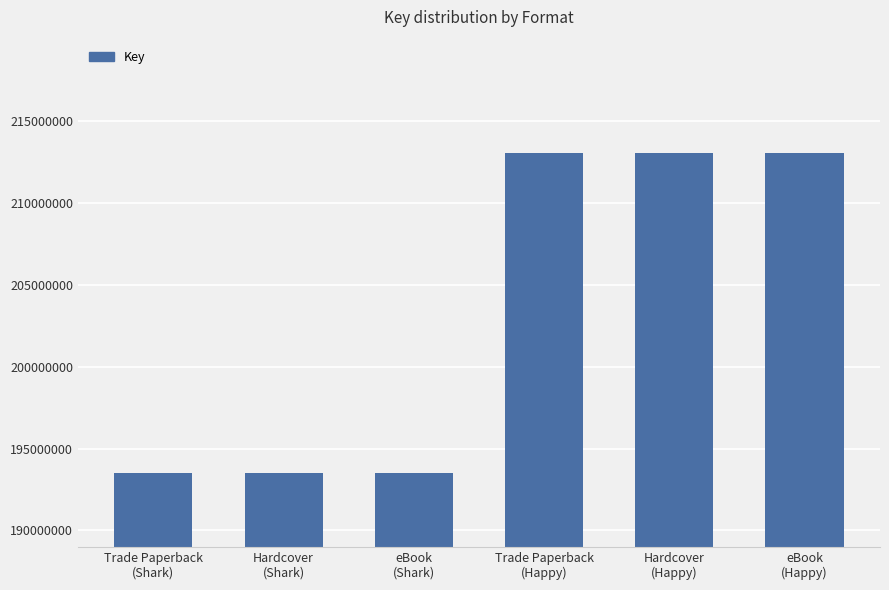

What is the sum of the values at Hardcover
(Happy) and Trade Paperback
(Shark)?

406589587